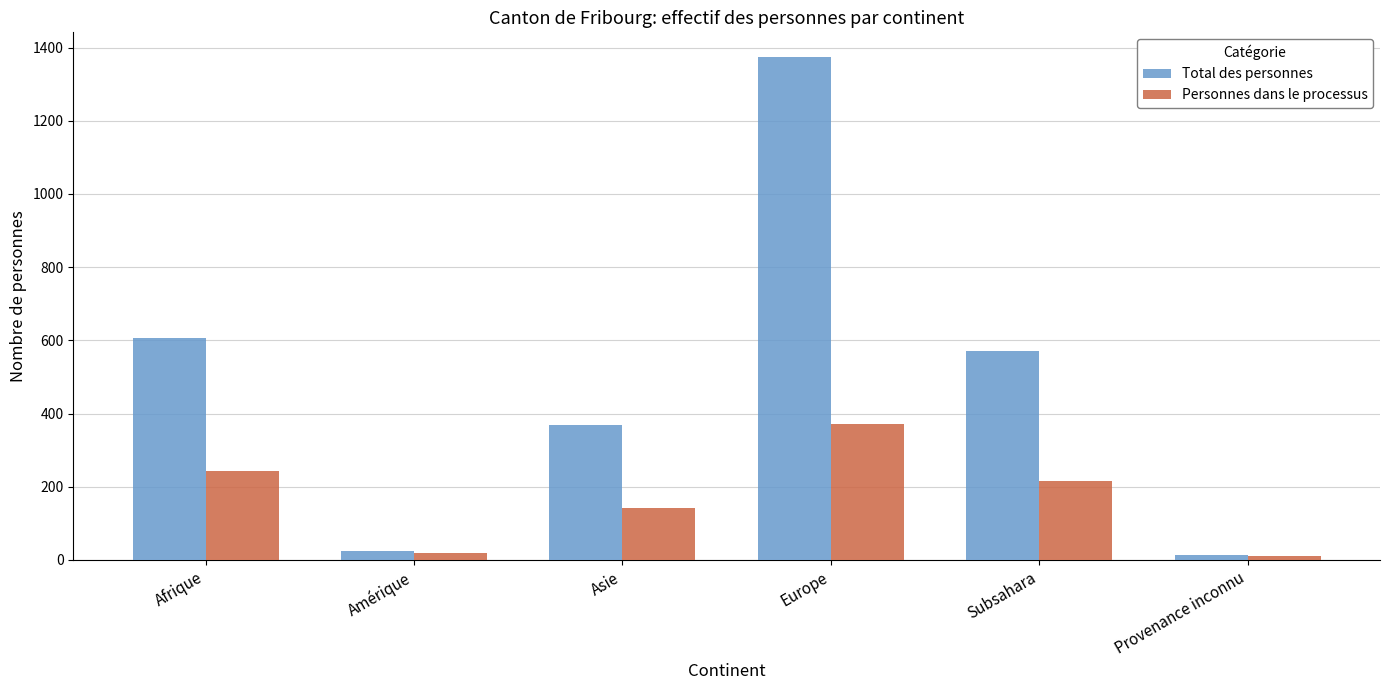

How many groups of bars are there?

6